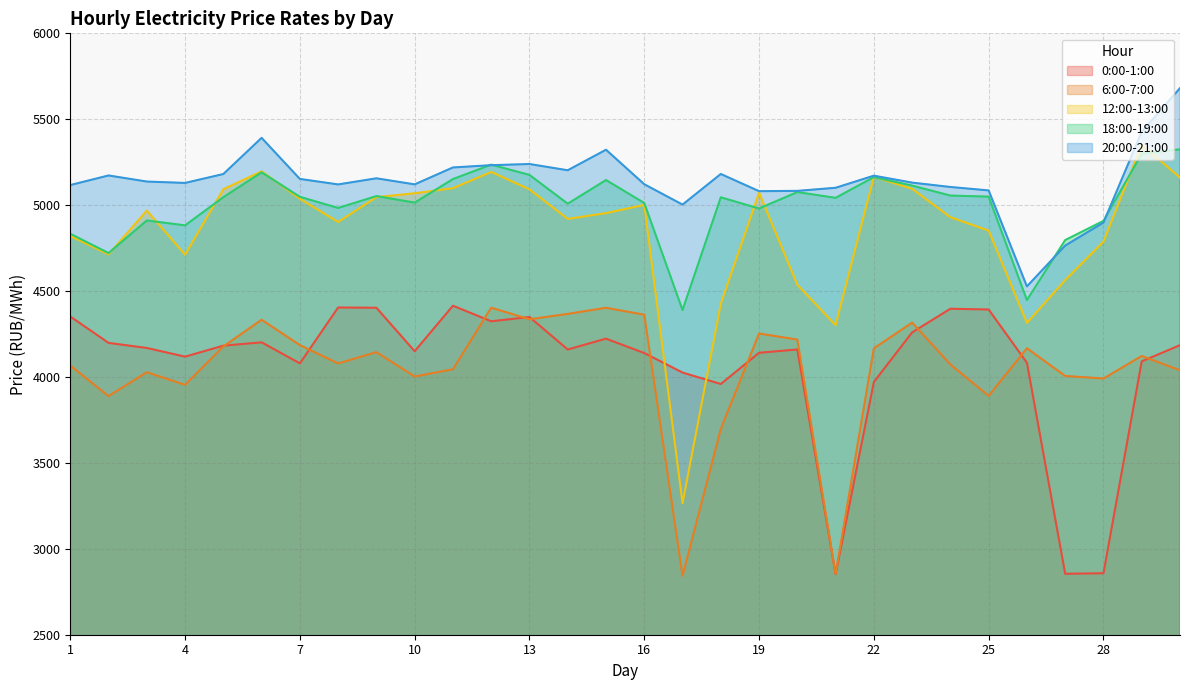

The 18:00-19:00 series shows 5008.5 at 14. True or false?

True